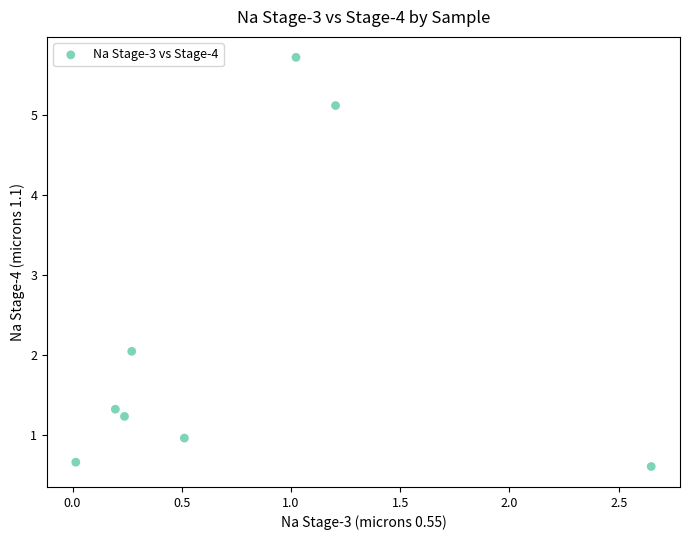

What Y value in the scatter plot is closest to 3?

2.0